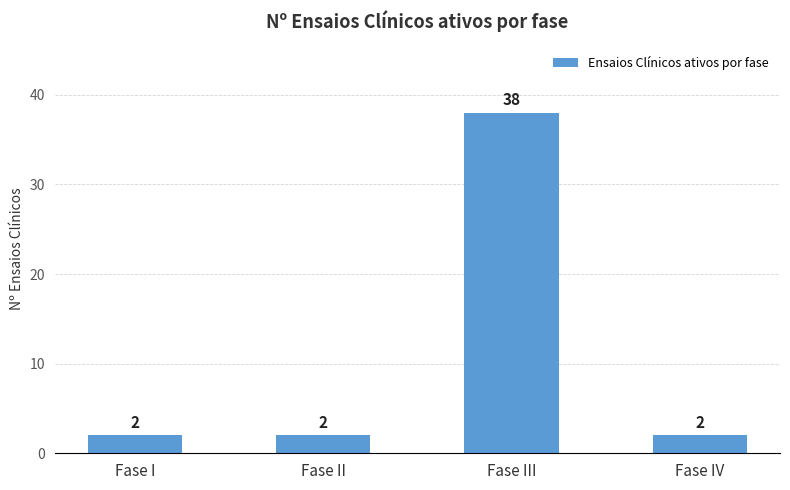

What is the ratio of the value at Fase IV to the value at Fase II?

1.0